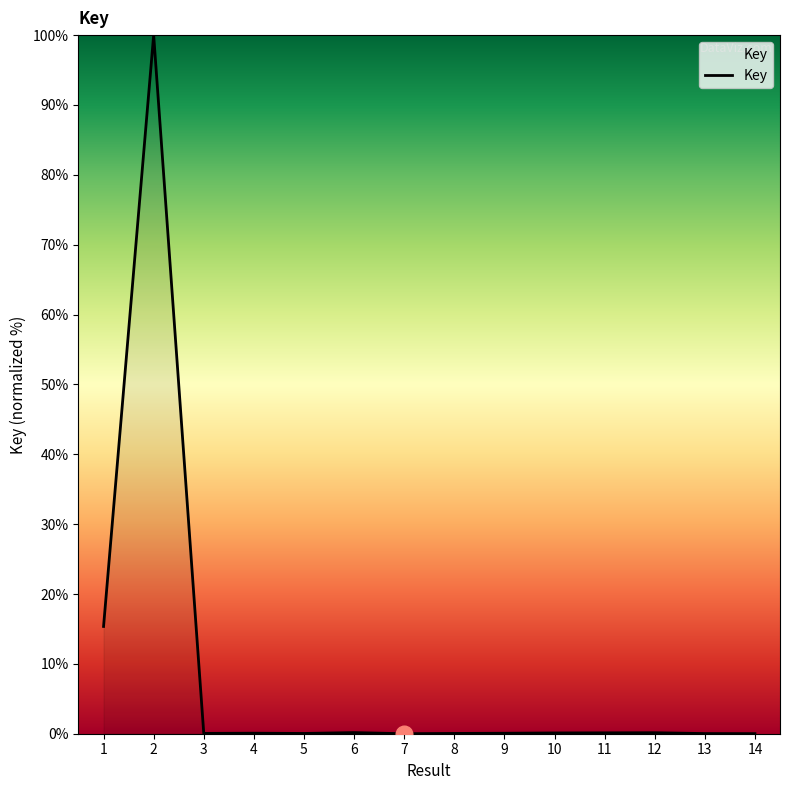

What is the sum of the values at 6 and 12?

0.3